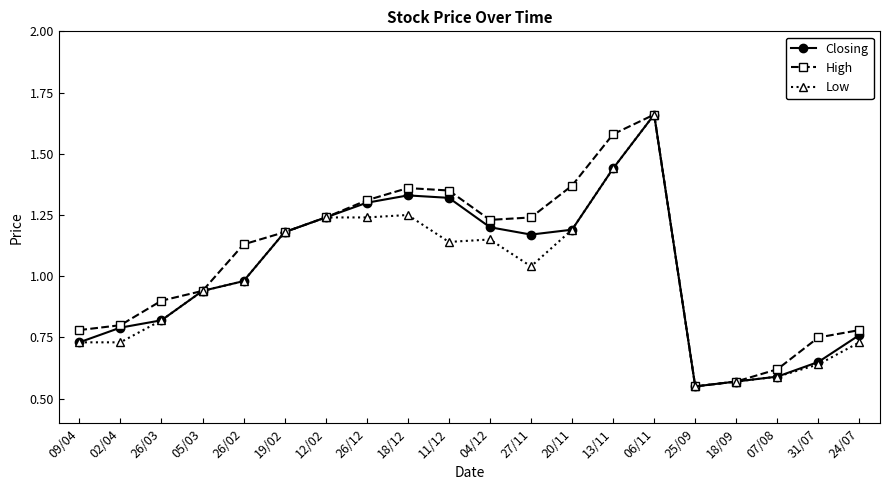

True or false: Closing has more than 0 interior local peaks.

True